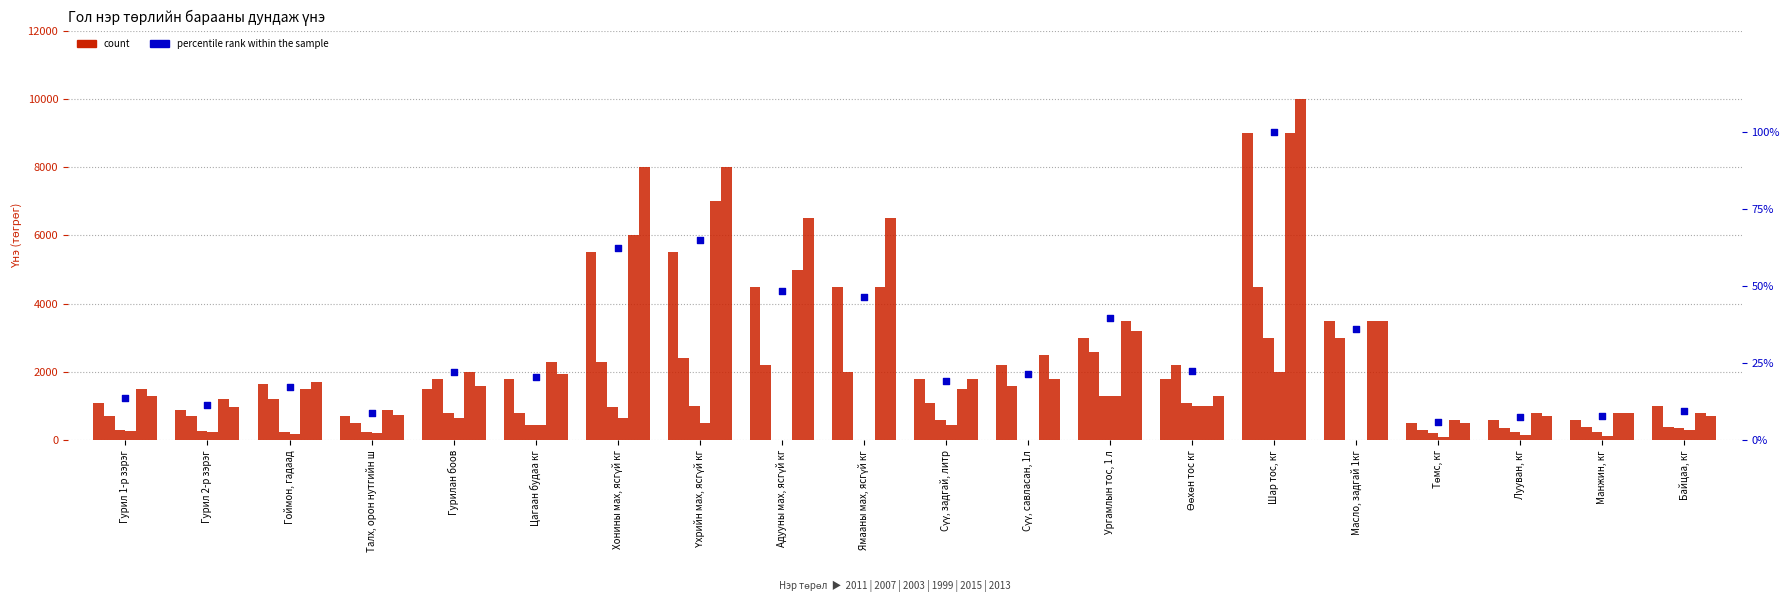

What is the ratio of the value at Хонины мах, ясгүй кг to the value at Гурилан боов?

2.8